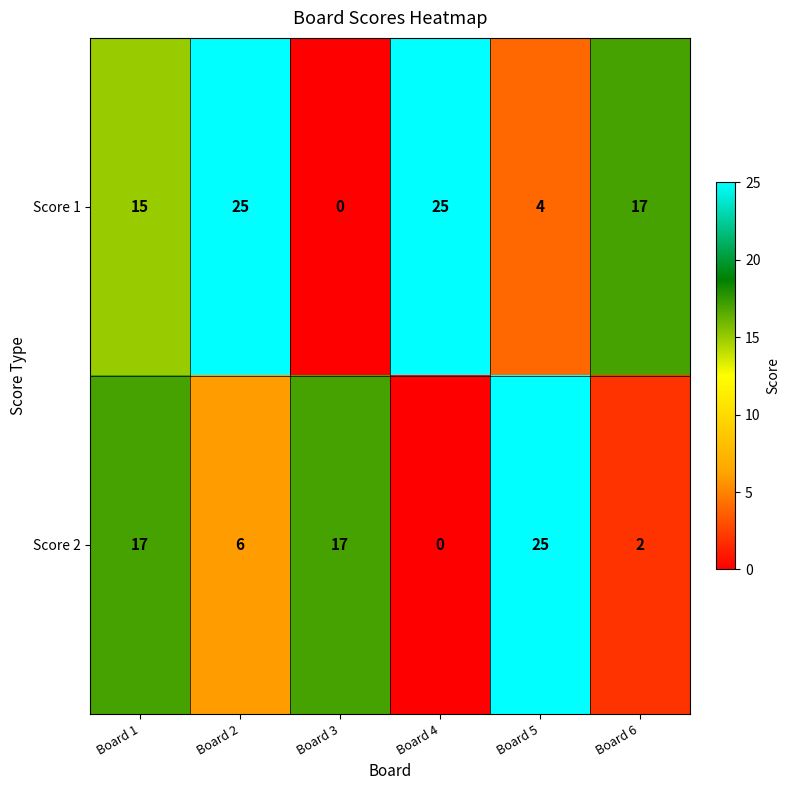

At which label does Score 1 first exceed 17?

Board 2